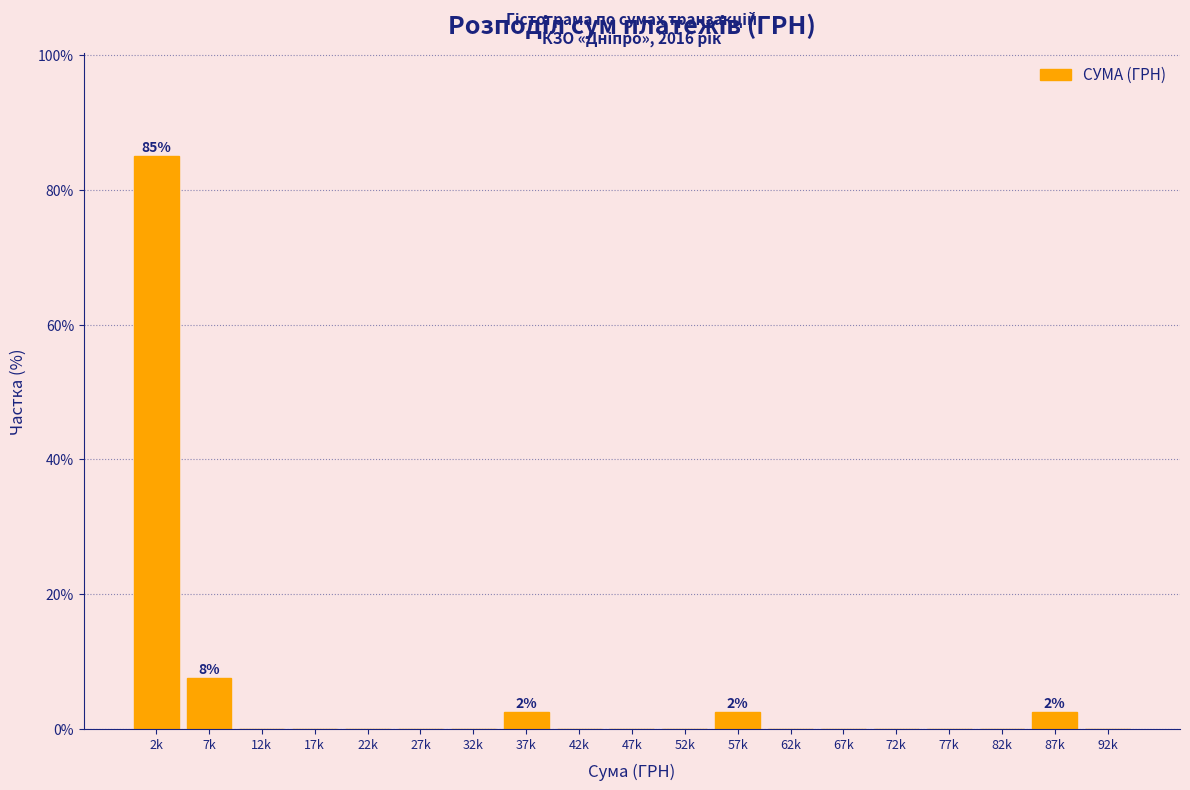

Reading left to right, what are all the values shown in this chart?

2k=85.0	7k=7.5	12k=0.0	17k=0.0	22k=0.0	27k=0.0	32k=0.0	37k=2.5	42k=0.0	47k=0.0	52k=0.0	57k=2.5	62k=0.0	67k=0.0	72k=0.0	77k=0.0	82k=0.0	87k=2.5	92k=0.0